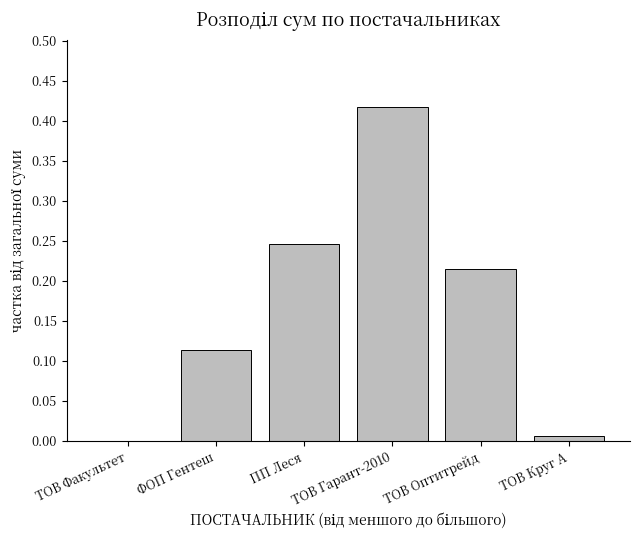

How many series are shown in this chart?

1